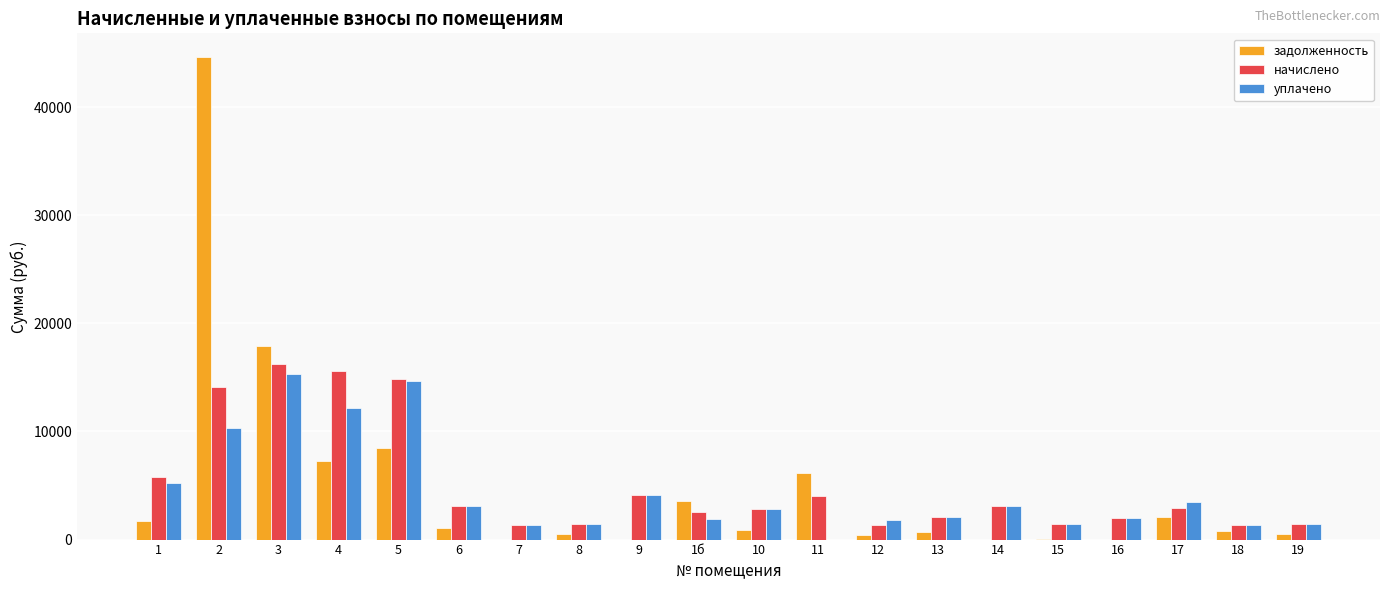

What is the total value across all series at 1?

12756.2